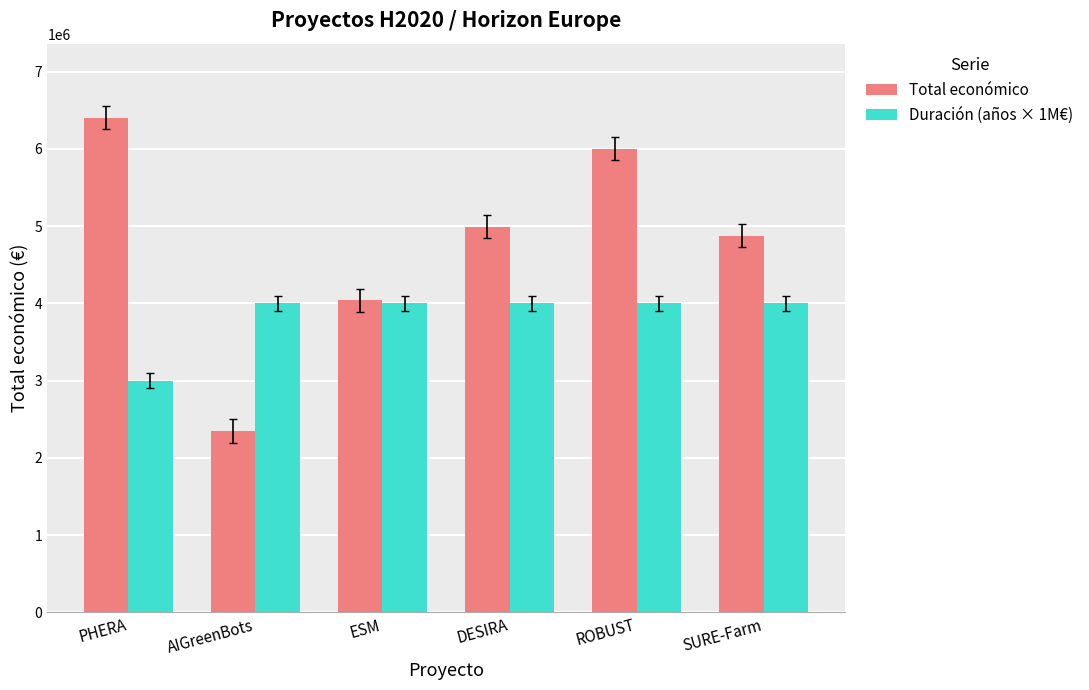

Reading left to right, transcribe all the data shown in this chart.

Total económico: PHERA=6402164	AIGreenBots=2348280	ESM=4041810	DESIRA=4990128	ROBUST=5999934	SURE-Farm=4875616
Duración (años × 1M€): PHERA=3000000	AIGreenBots=4000000	ESM=4000000	DESIRA=4000000	ROBUST=4000000	SURE-Farm=4000000